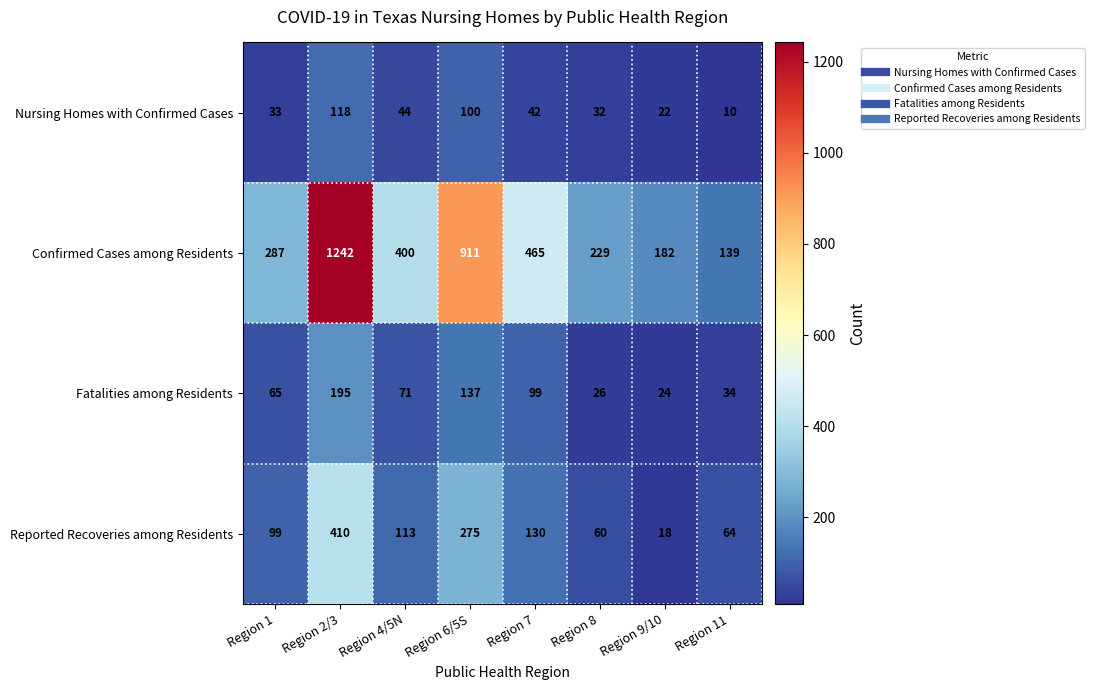

What is the difference between the Fatalities among Residents values at Region 9/10 and Region 6/5S?

113